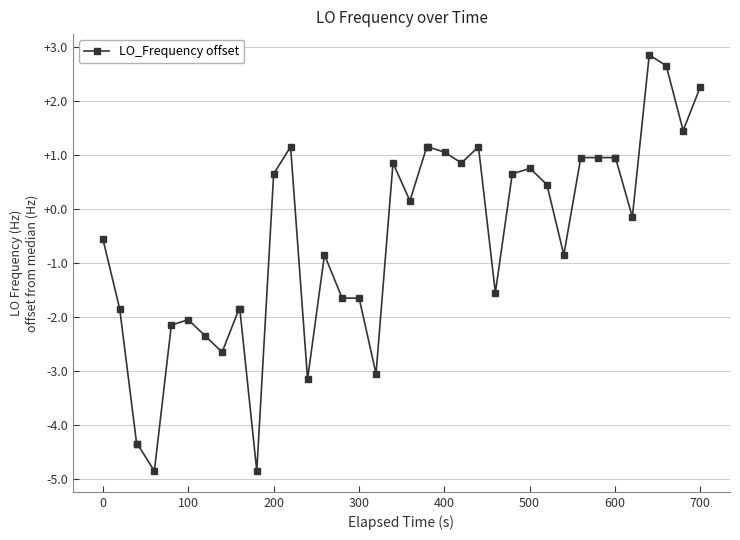

True or false: there are more than 1 points higher than both neighbors.

True